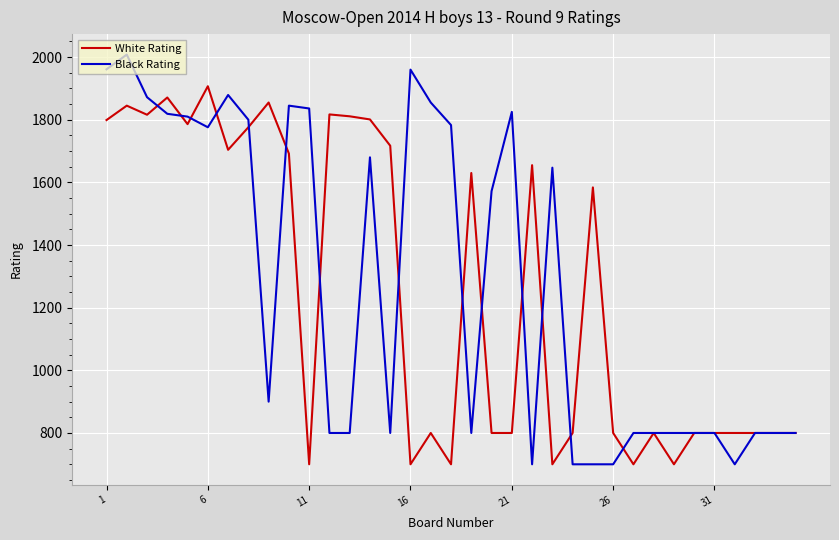

What is the maximum value for White Rating?

1907